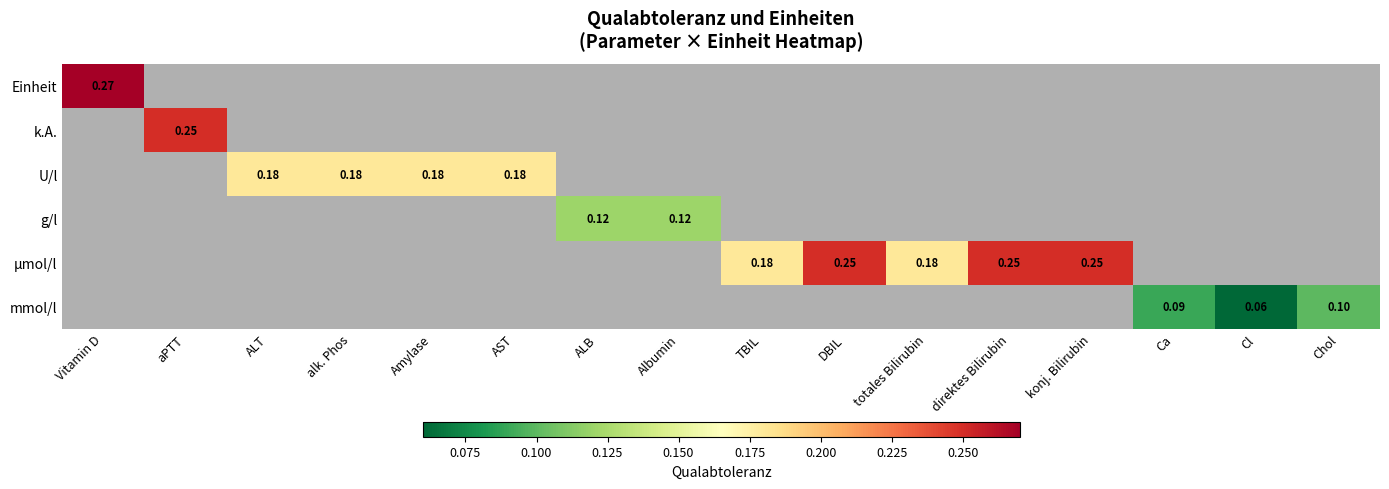

True or false: mmol/l has a value of 0.0 at Cl.

False